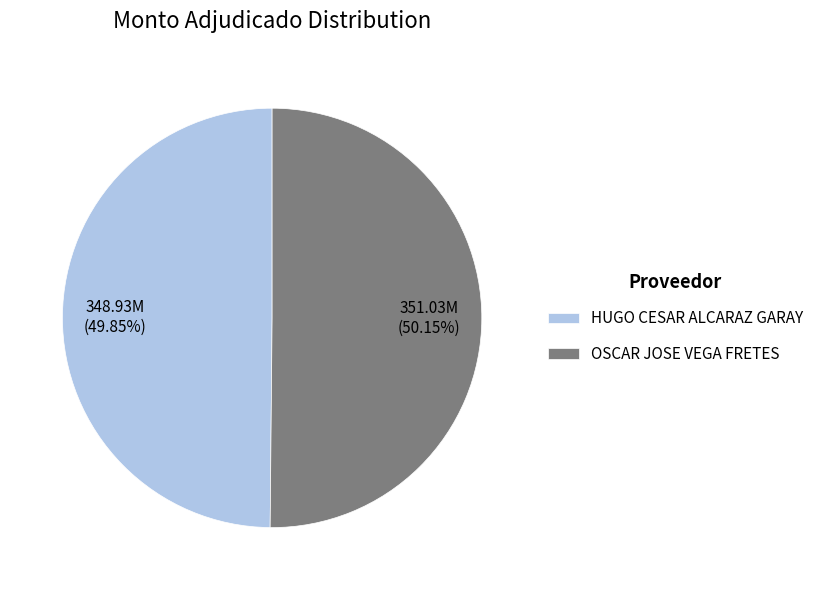

To the nearest percent, what percentage of the pie is OSCAR JOSE VEGA FRETES?

50%